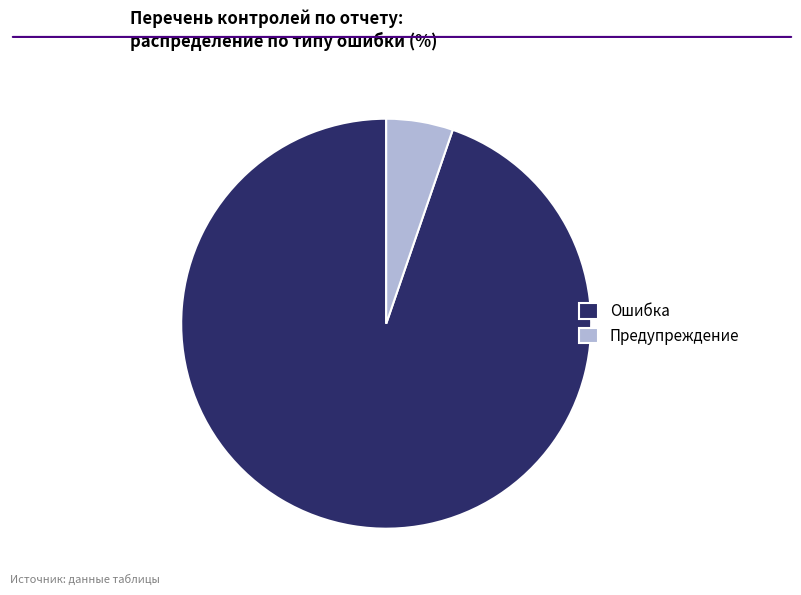

What is the largest slice in the pie chart?

Ошибка